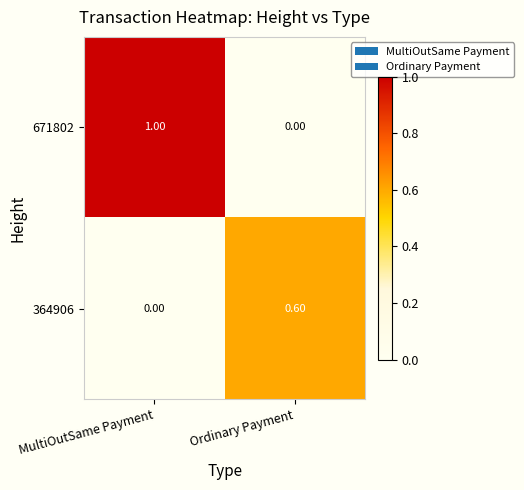

What is the average value of the 364906 series?

0.3